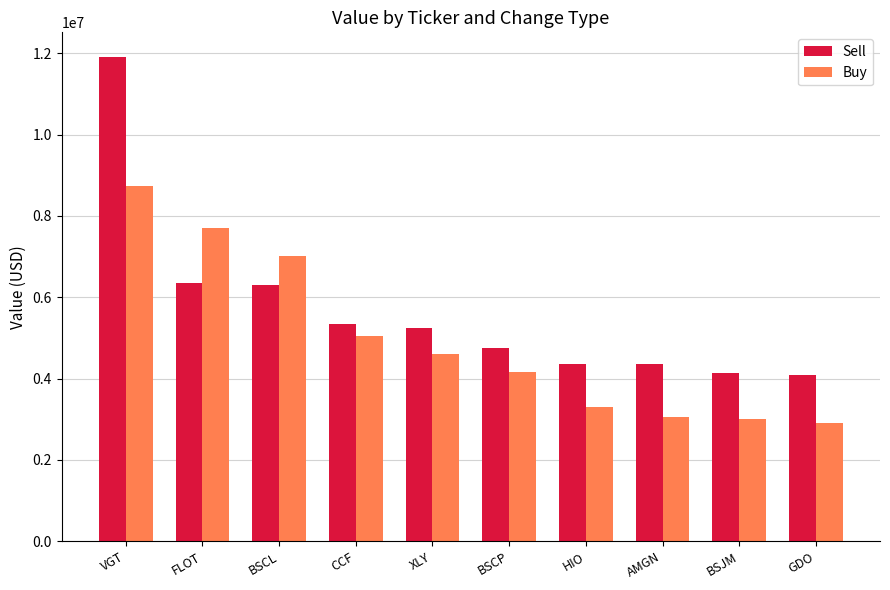

Is the value of Buy at XLY greater than the value of Sell at BSJM?

Yes